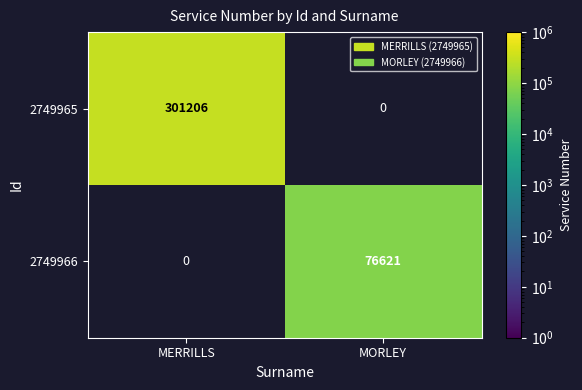

Reading right to left, what are all the values shown in this chart?

2749965: MORLEY=0	MERRILLS=301206
2749966: MORLEY=76621	MERRILLS=0